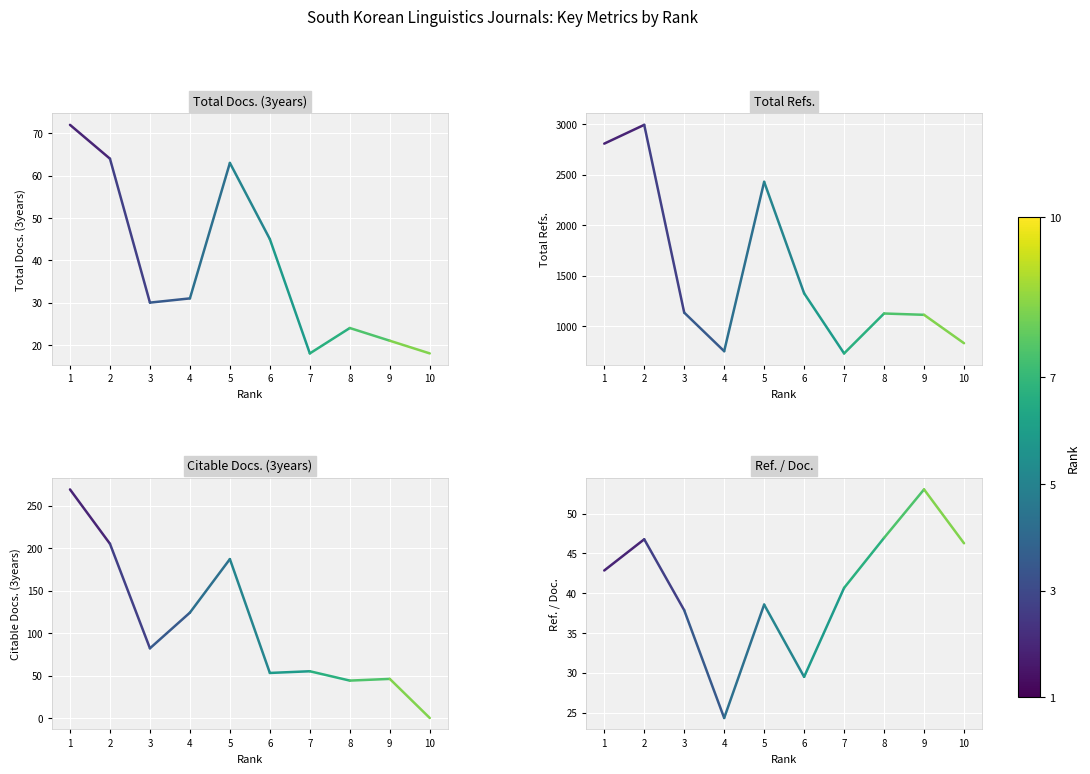

What is the highest value of the Total Docs. (3years) series?

72.0